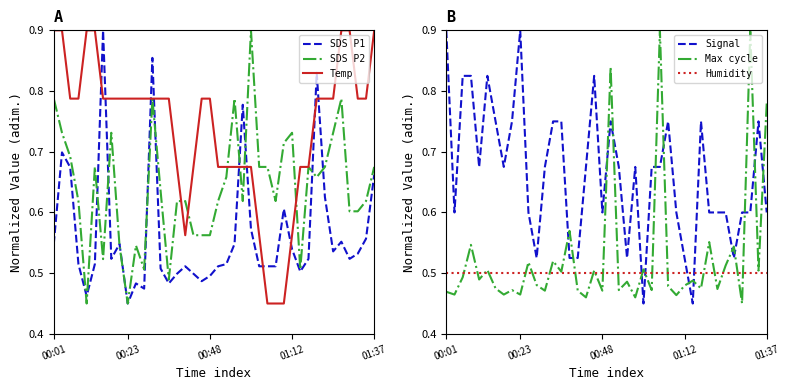

Which category has the lowest value in the SDS P1 series?

00:23